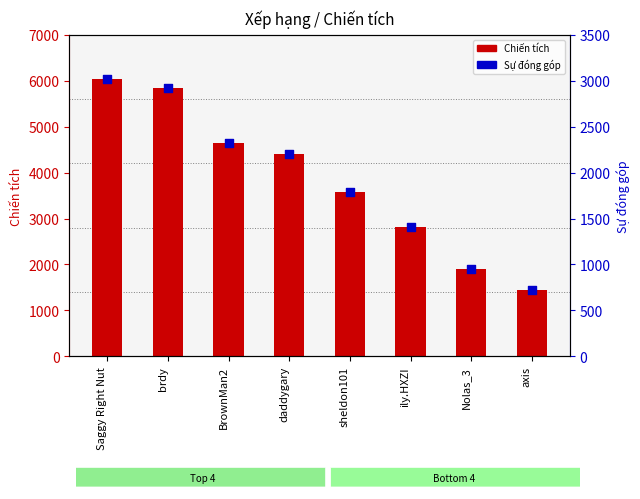

Is the value of Sự đóng góp at ily.HXZI greater than the value of Chiến tích at axis?

No